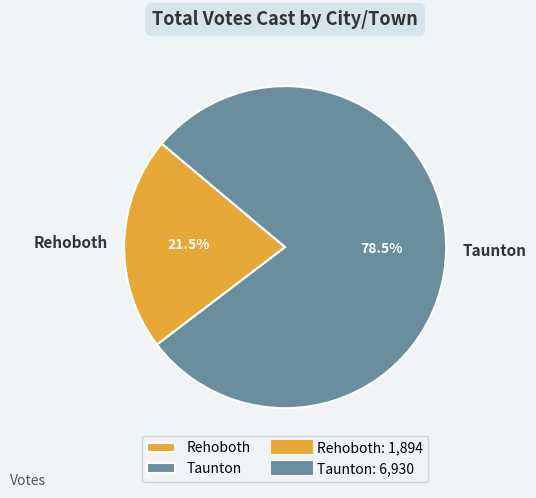

Which has a higher value, Taunton or Rehoboth?

Taunton